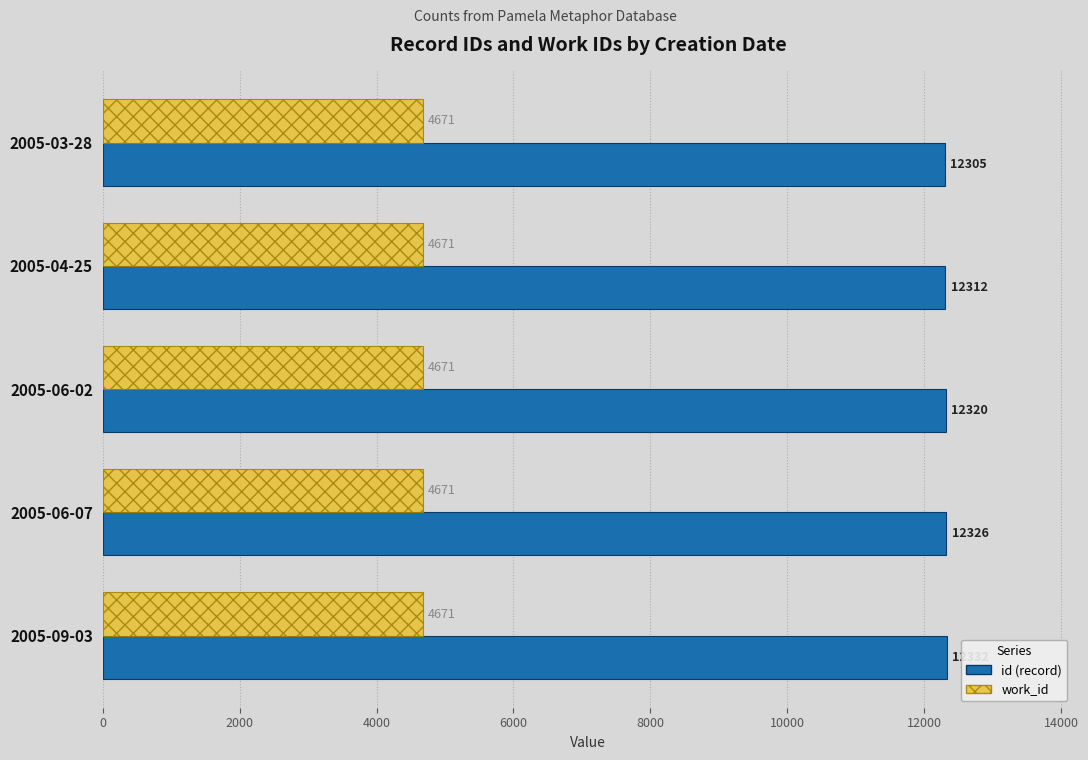

What is the spread (max minus min) of values at 2005-06-02?

7649